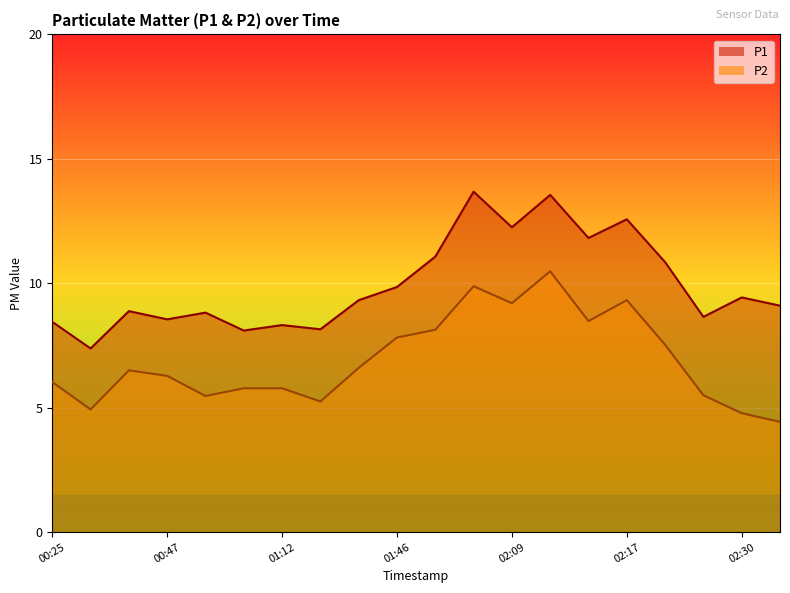

What is the difference between the P1 values at 02:14 and 01:12?

3.5